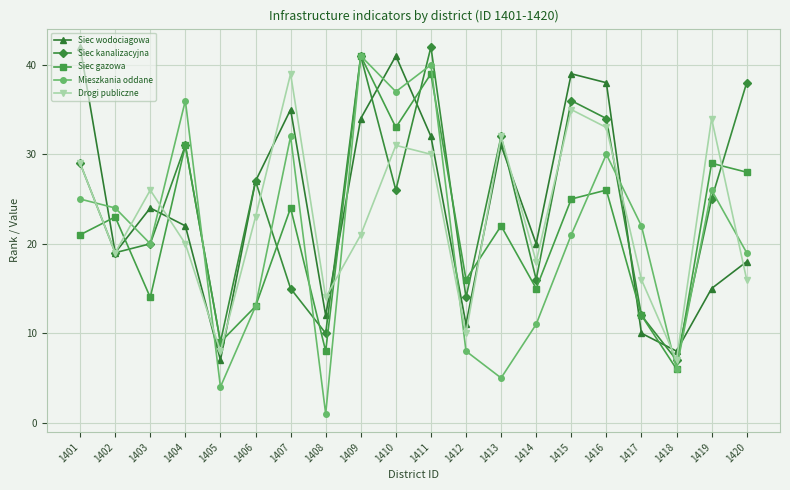

What are all the series names shown in the legend?

Siec wodociagowa, Siec kanalizacyjna, Siec gazowa, Mieszkania oddane, Drogi publiczne